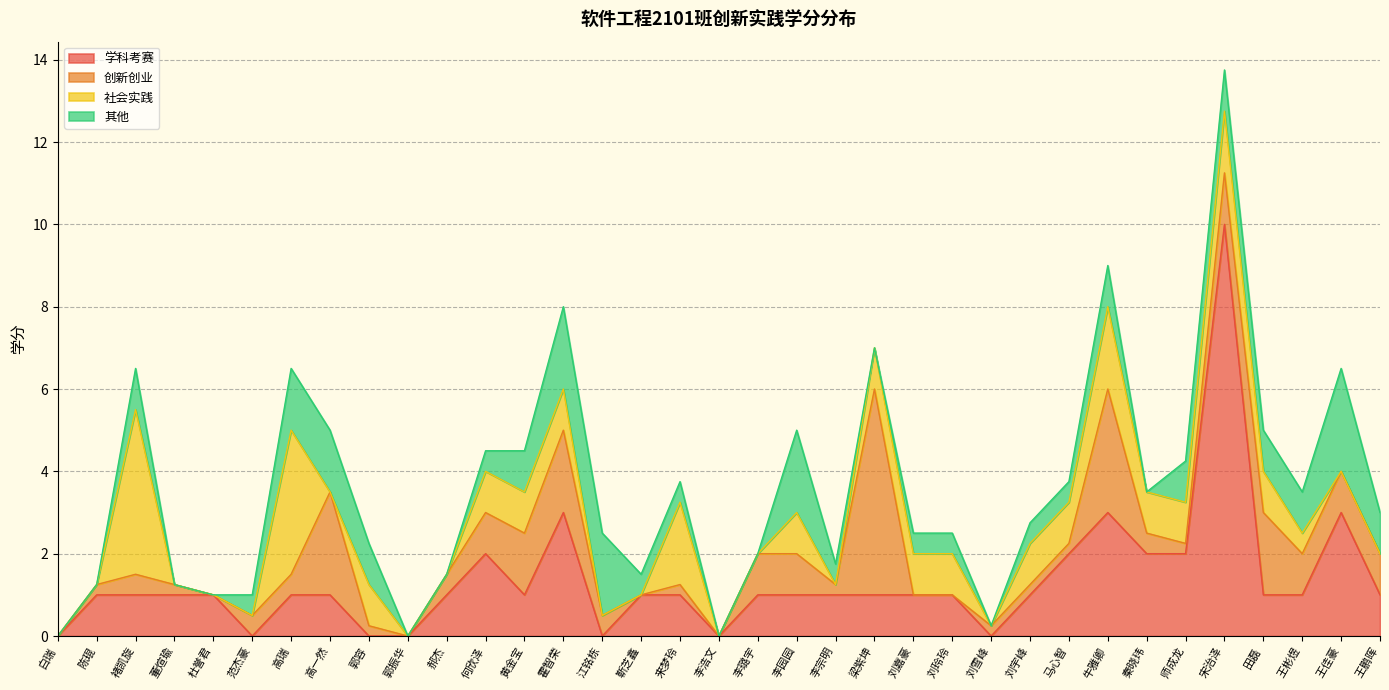

Does the chart have visible grid lines?

Yes